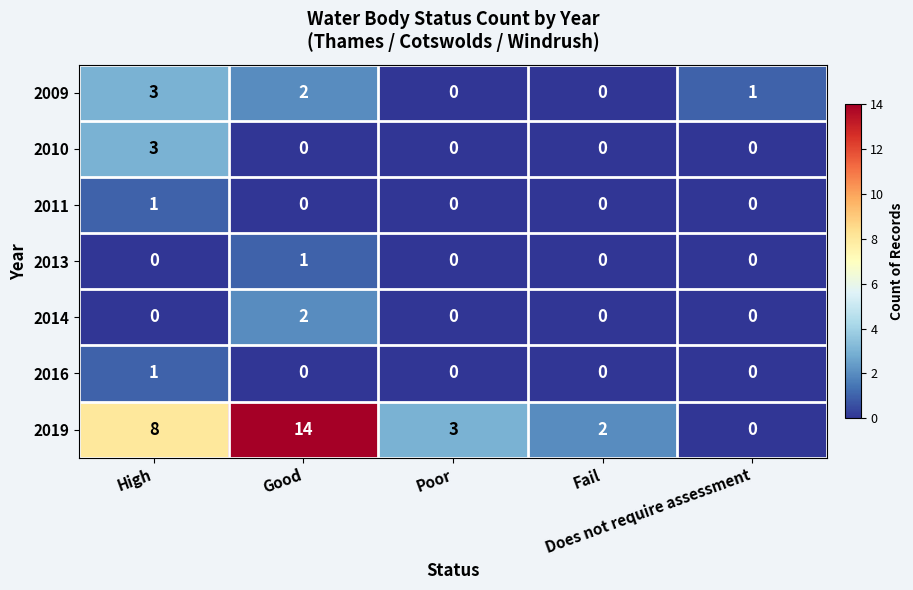

Which series has the largest range (max minus min)?

2019